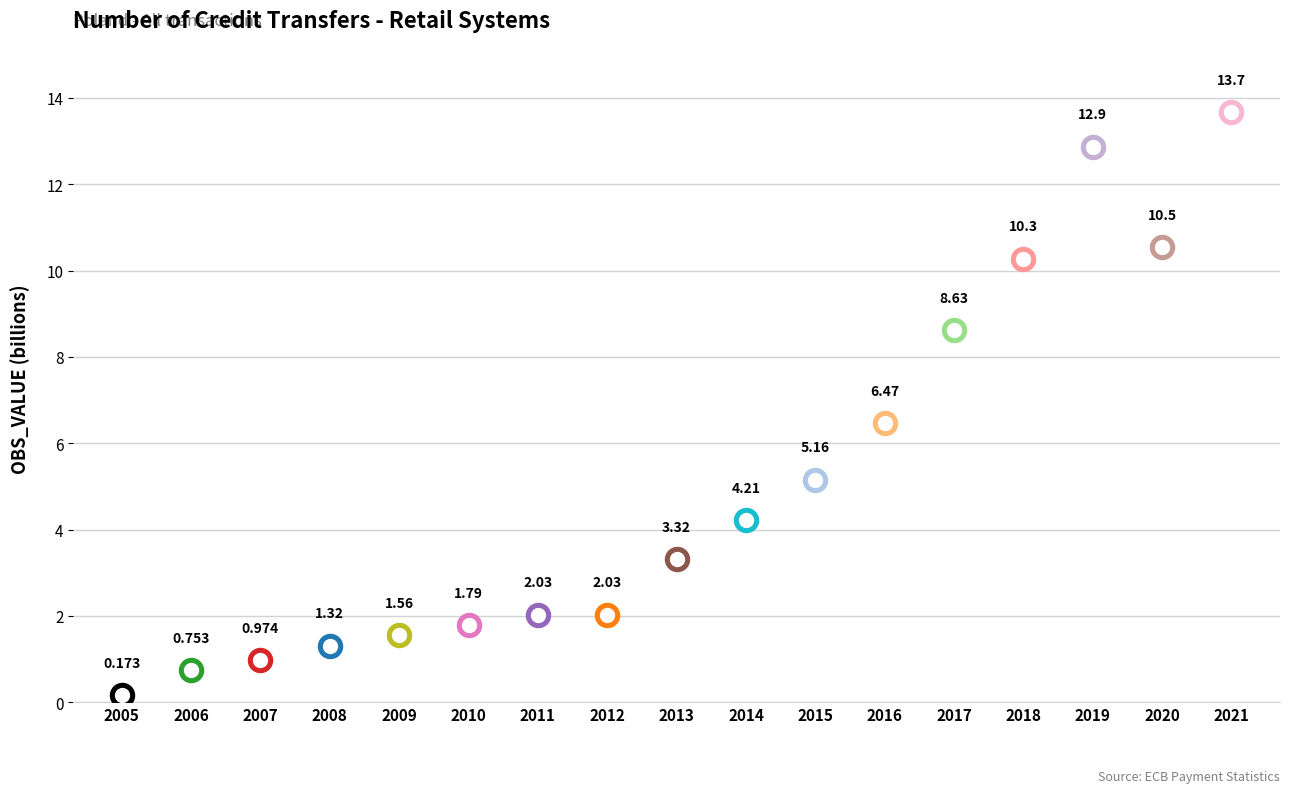

Approximately how many times larger is the value at 2017 compared to 2012?

4.2